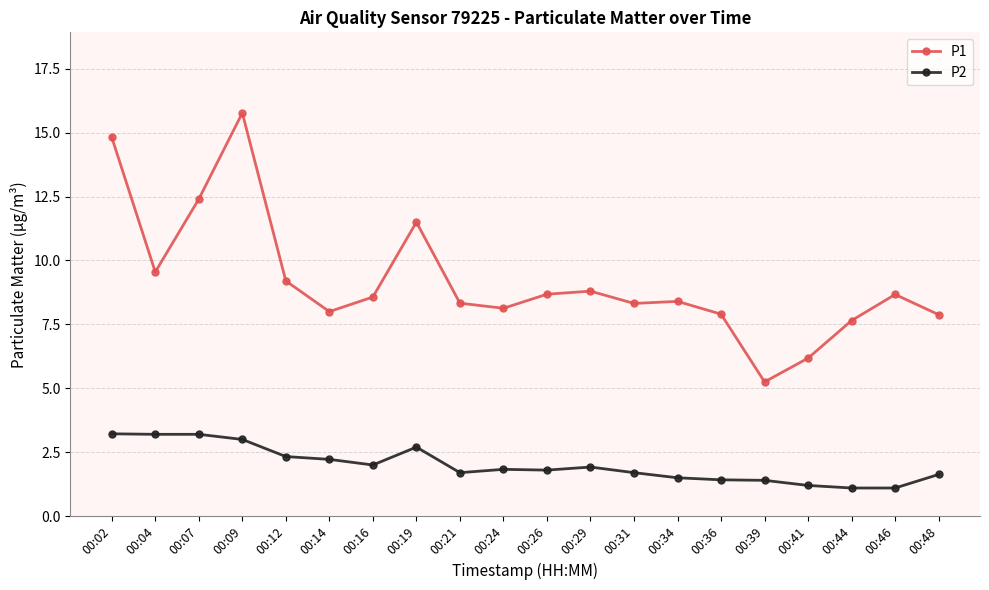

Rank the series at 00:02 from lowest to highest value.

P2, P1